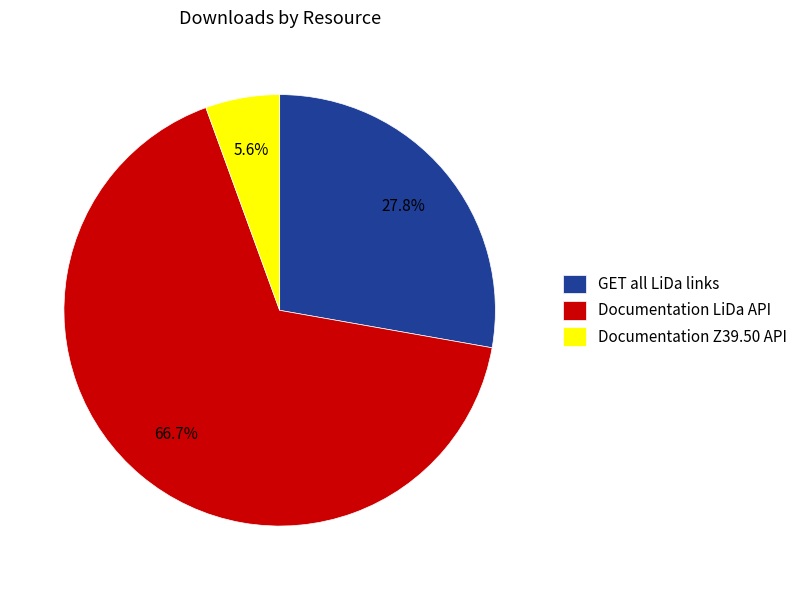

How many slices are in this pie chart?

3